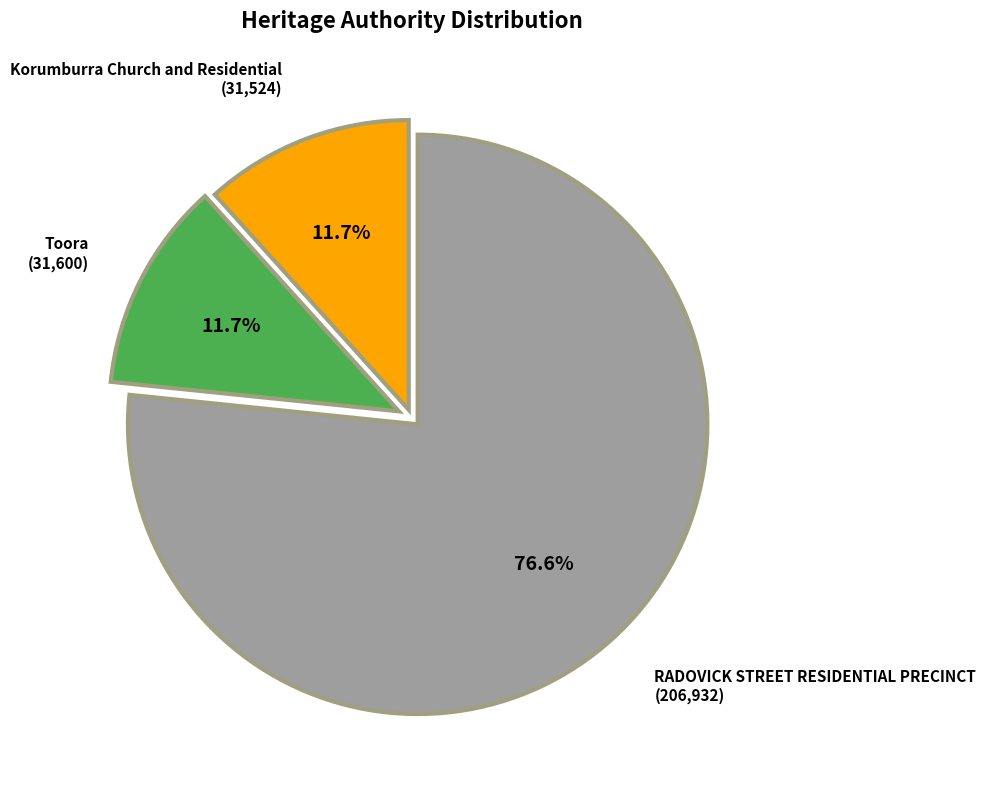

Is there a majority slice in this chart?

Yes